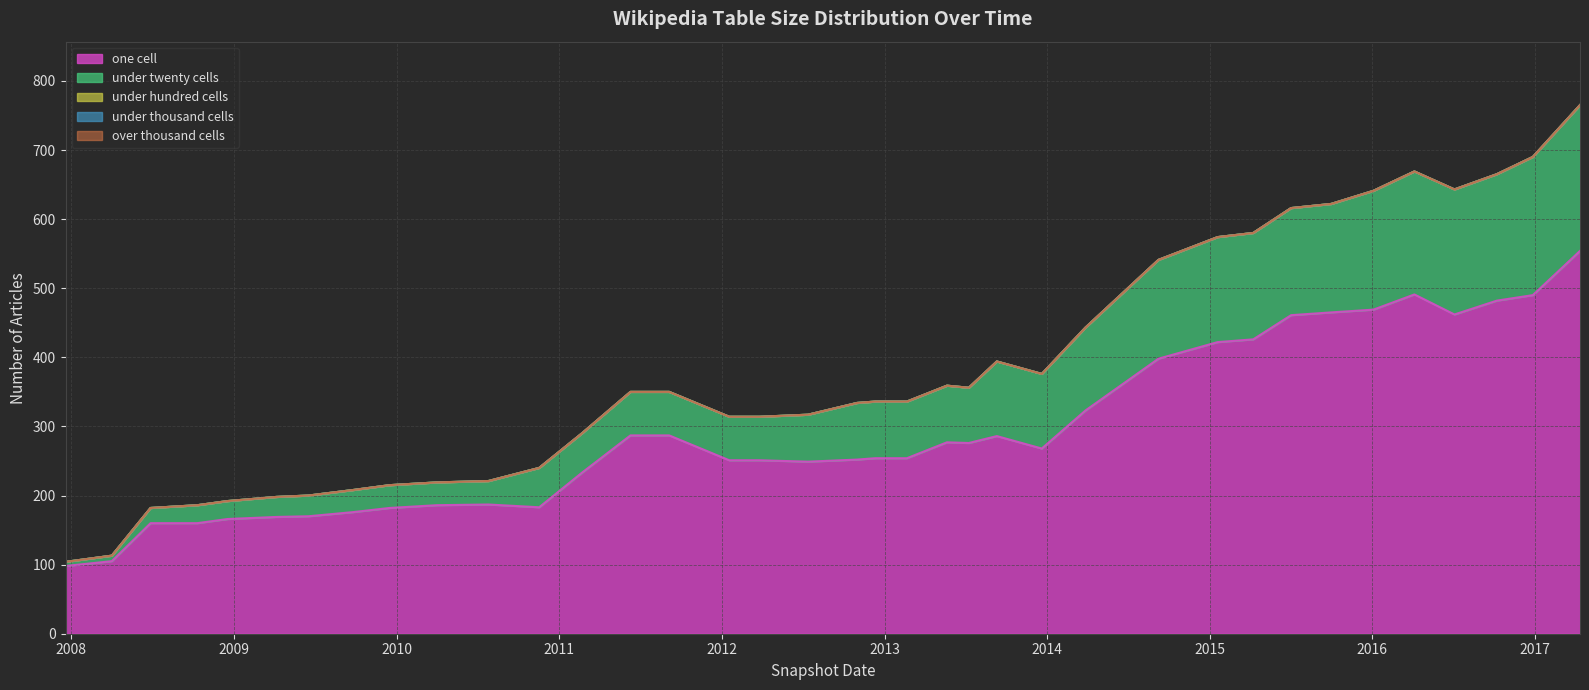

At which category does the chart reach its minimum across all series?

2010-07-26